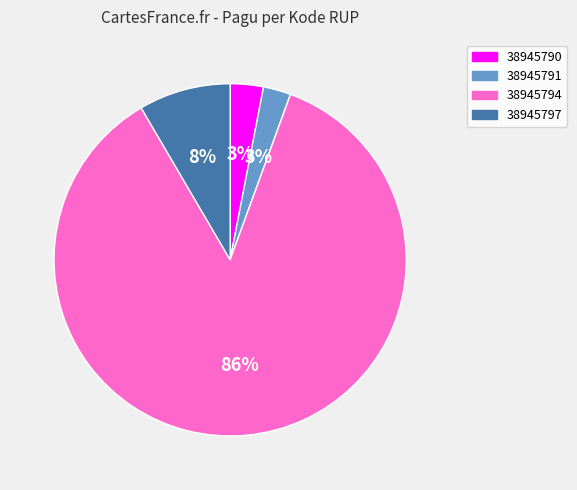

Is there a majority slice in this chart?

Yes